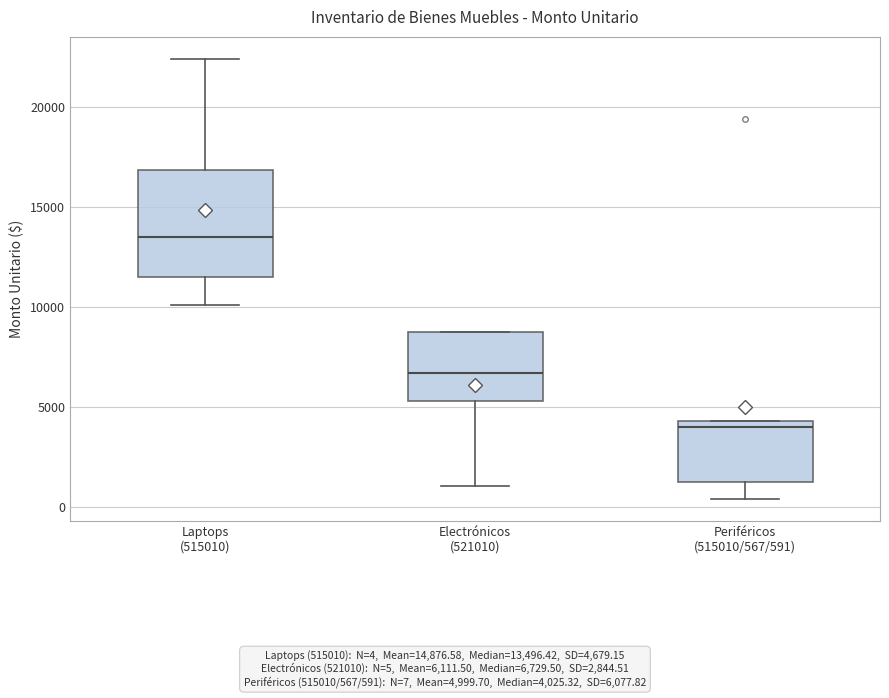

Comparing the boxes themselves (not the whiskers), which one is the tallest?

Laptops (515010)